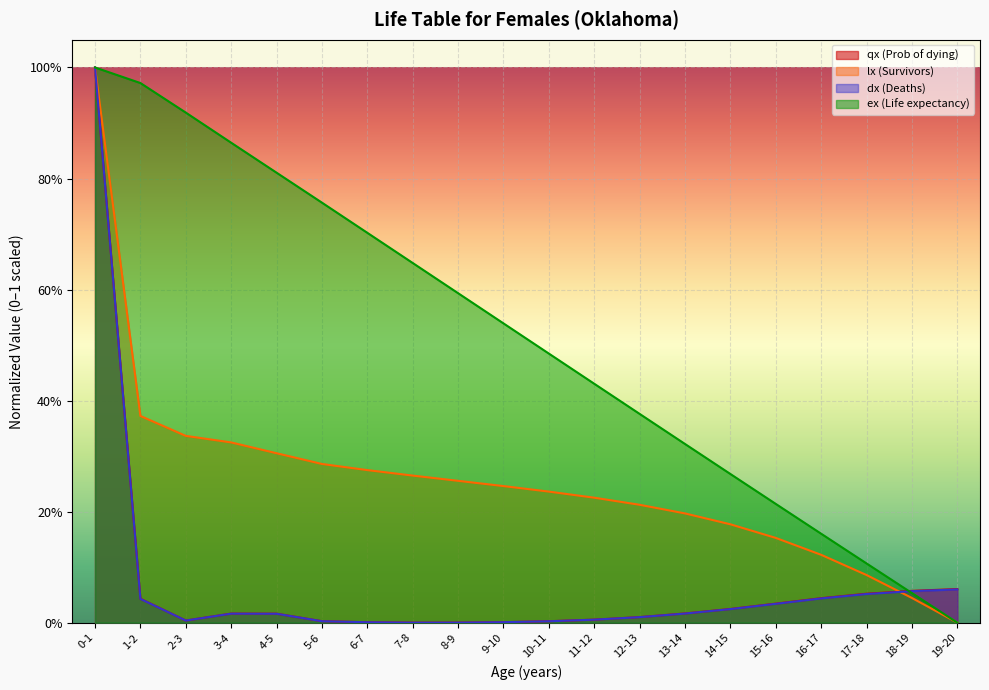

What are all the series names shown in the legend?

qx (Prob of dying), lx (Survivors), dx (Deaths), ex (Life expectancy)